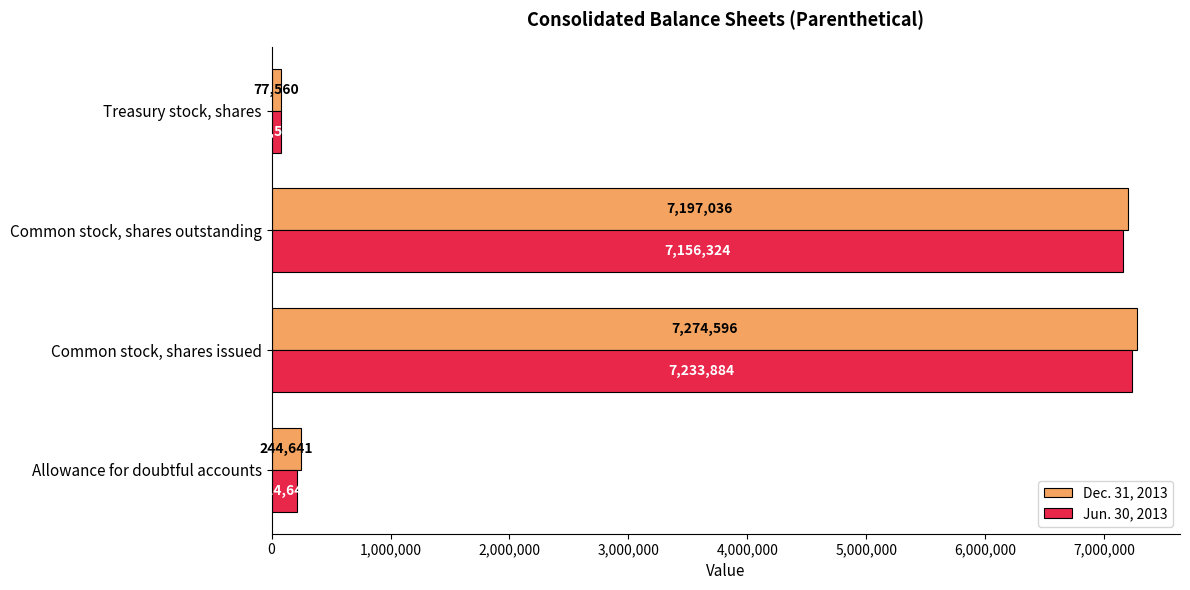

What is the spread (max minus min) of values at Common stock, shares issued?

40712